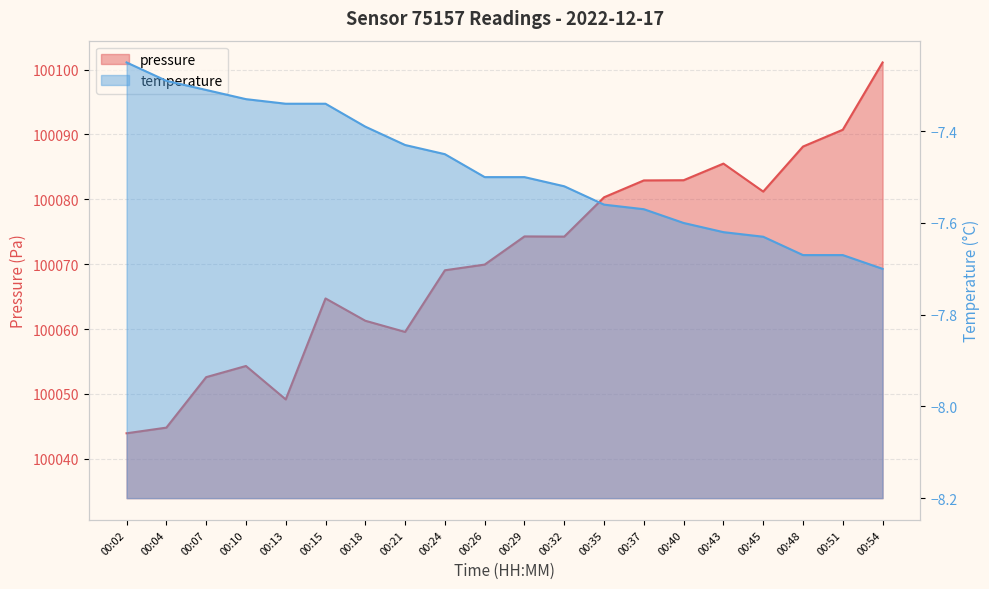

Rank the series at 00:26 from highest to lowest value.

pressure, temperature